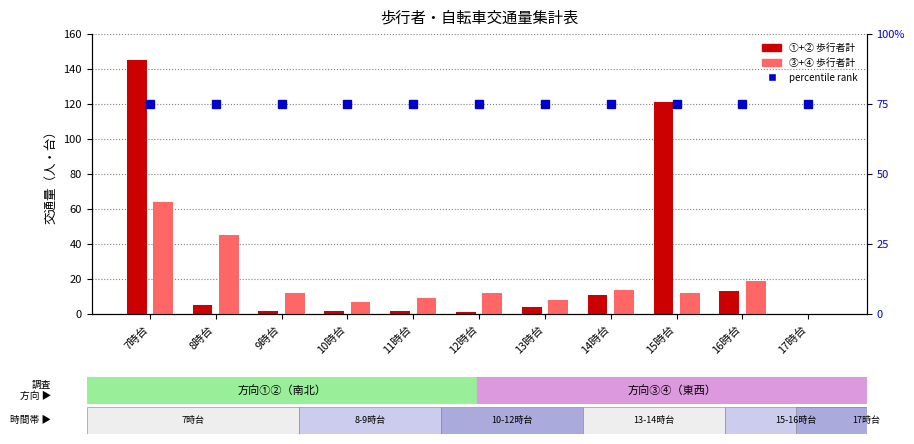

Reading right to left, list all the values displayed in this chart.

①+② 歩行者計: 17時台=0	16時台=13	15時台=121	14時台=11	13時台=4	12時台=1	11時台=2	10時台=2	9時台=2	8時台=5	7時台=145
③+④ 歩行者計: 17時台=0	16時台=19	15時台=12	14時台=14	13時台=8	12時台=12	11時台=9	10時台=7	9時台=12	8時台=45	7時台=64
③+④ 自転車比率(%): 17時台=75	16時台=75	15時台=75	14時台=75	13時台=75	12時台=75	11時台=75	10時台=75	9時台=75	8時台=75	7時台=75